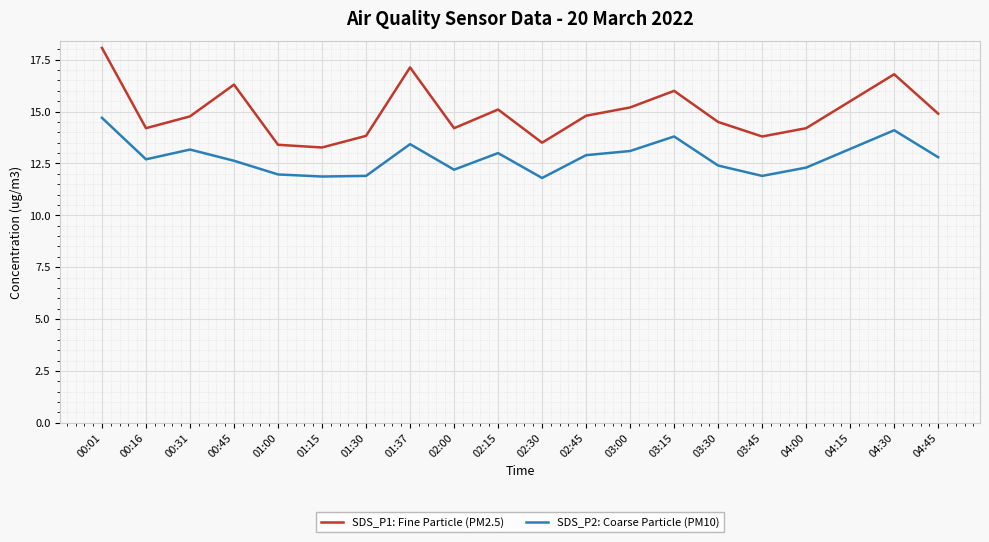

True or false: SDS_P1: Fine Particle (PM2.5) and SDS_P2: Coarse Particle (PM10) intersect in this chart.

False